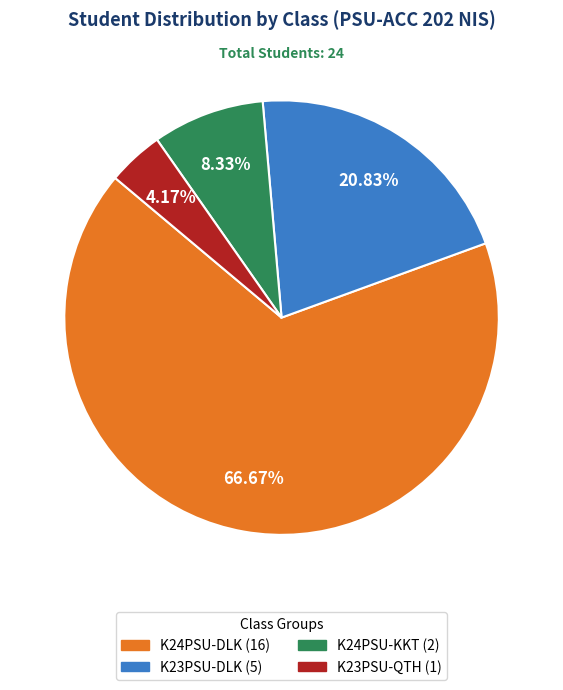

To the nearest percent, what is the average slice percentage?

25%